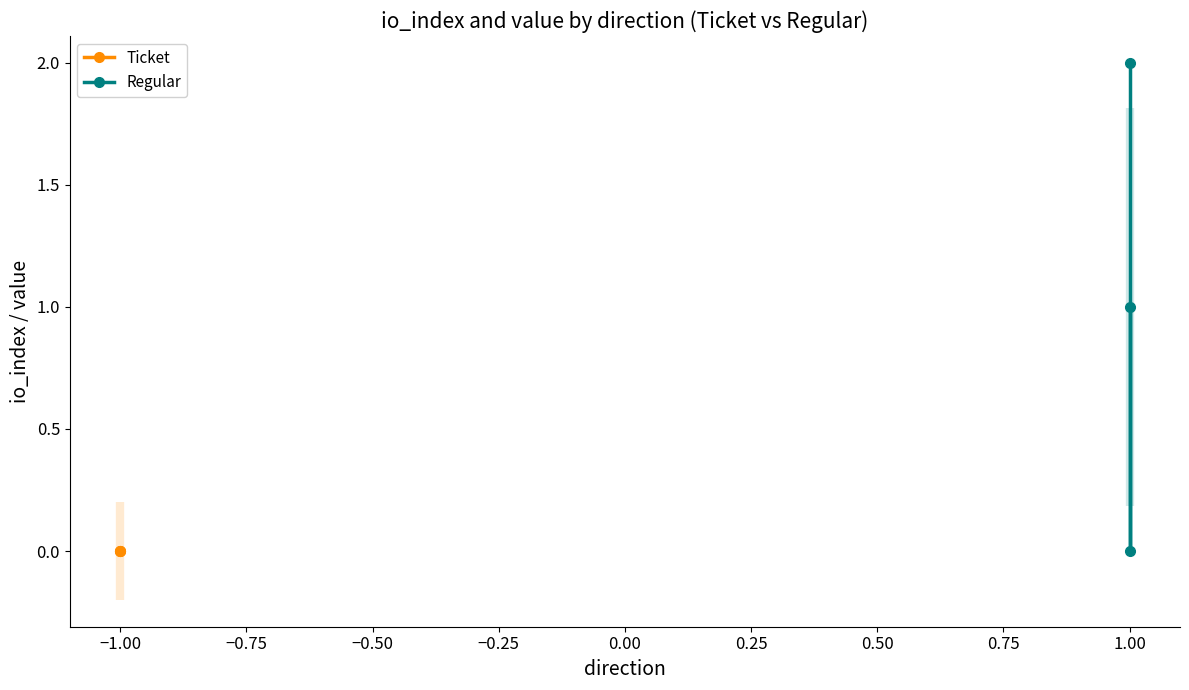

The Ticket series shows 0 at −1.00. True or false?

True